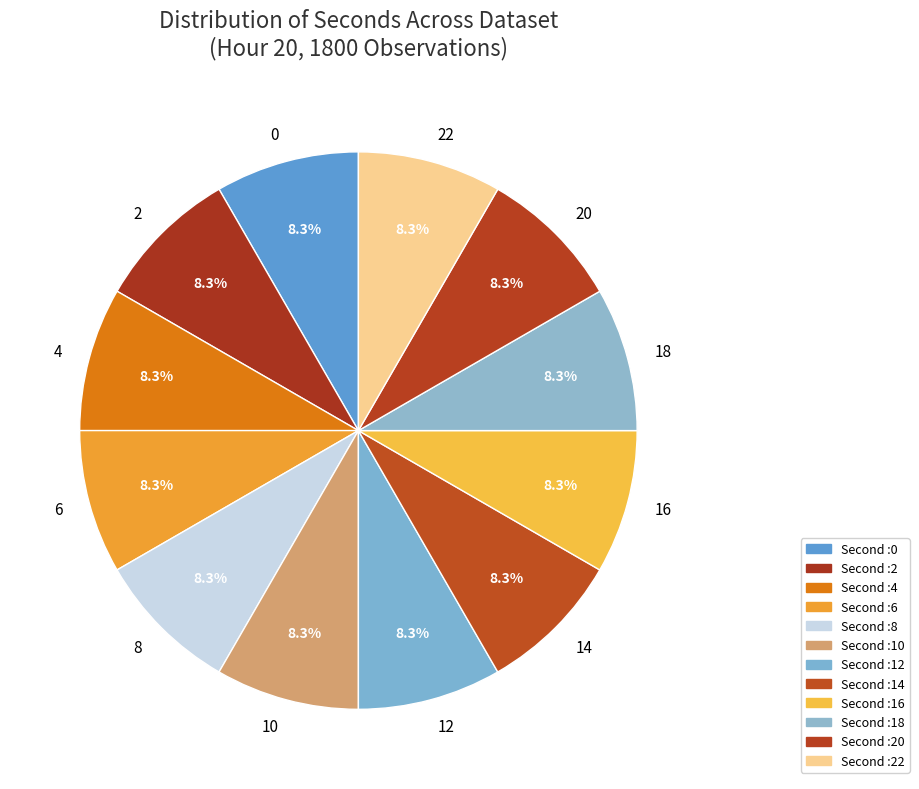

What percentage is the 2 slice, to the nearest percent?

8%